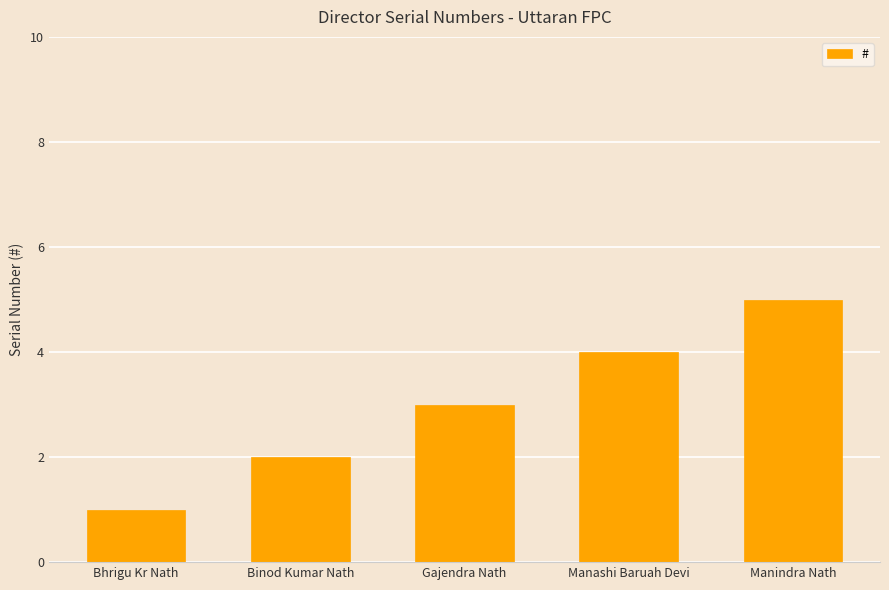

List the labels in order of value, smallest first.

Bhrigu Kr Nath, Binod Kumar Nath, Gajendra Nath, Manashi Baruah Devi, Manindra Nath